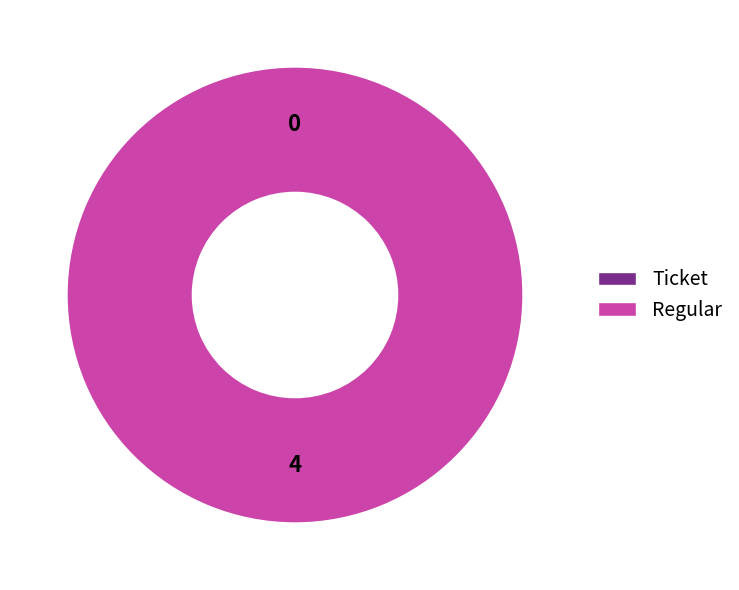

Do Regular and Ticket together represent more than half of the pie?

Yes